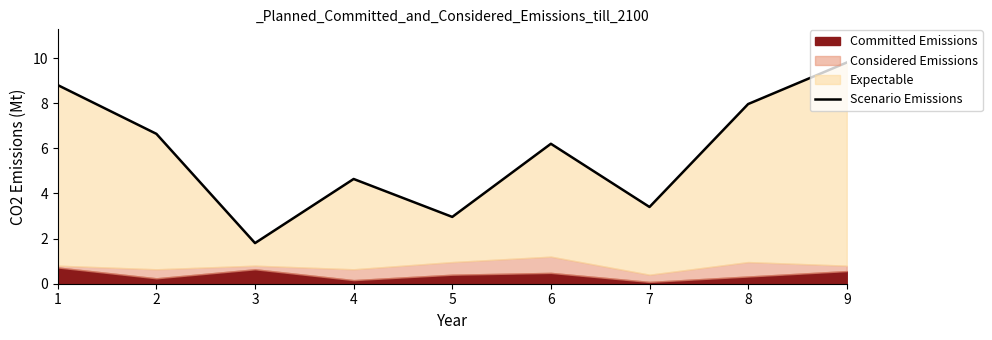

Reading left to right, extract all data points from this chart.

8.8	6.6	1.8	4.6	3.0	6.2	3.4	8.0	9.8